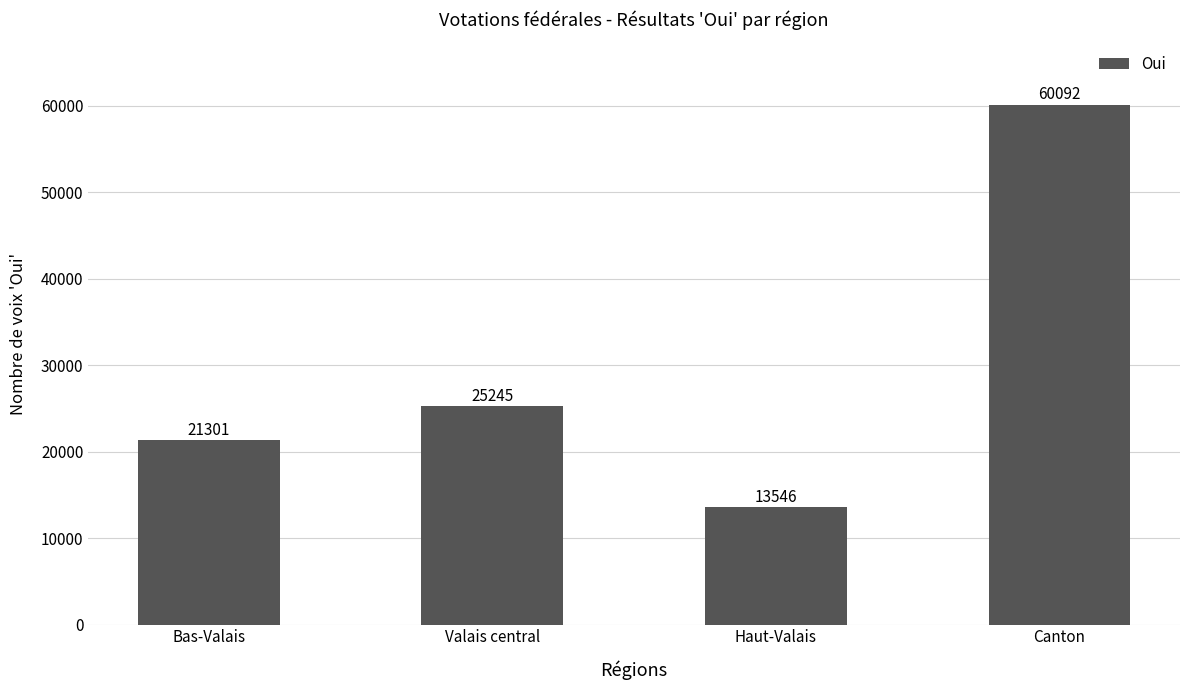

At which label is the value closest to 36819?

Valais central